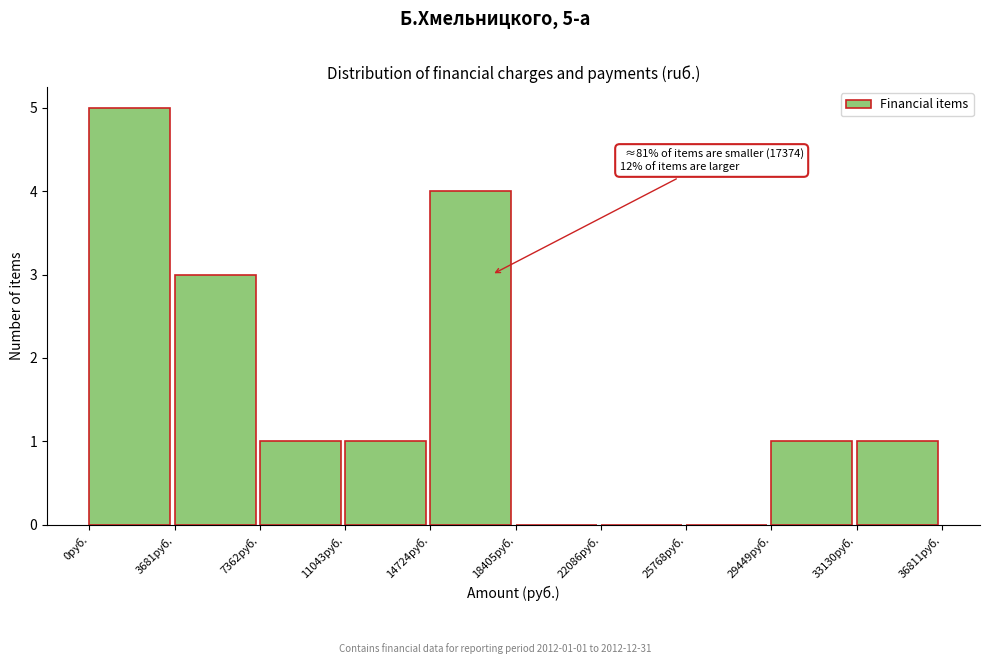

Which range on the x-axis has the tallest bar?

0 to 3500